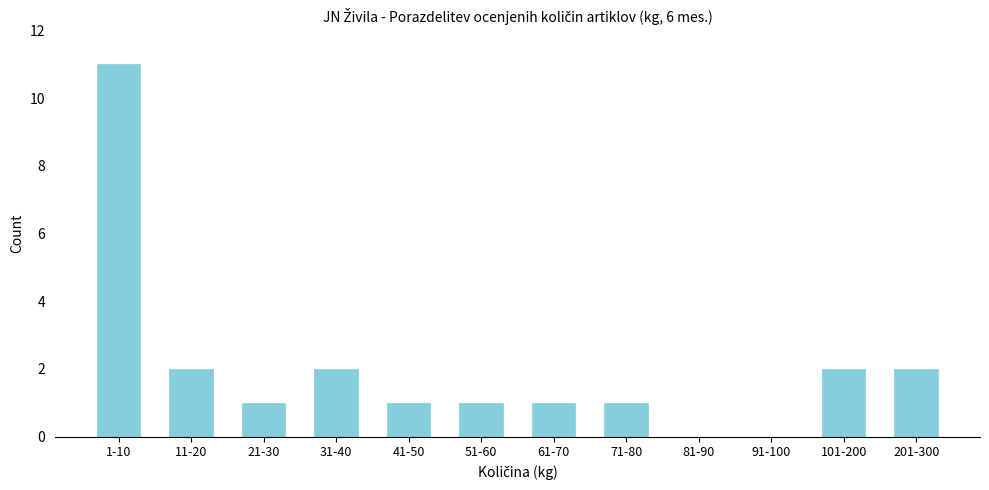

Reading left to right, extract all data points from this chart.

1-10=11	11-20=2	21-30=1	31-40=2	41-50=1	51-60=1	61-70=1	71-80=1	81-90=0	91-100=0	101-200=2	201-300=2